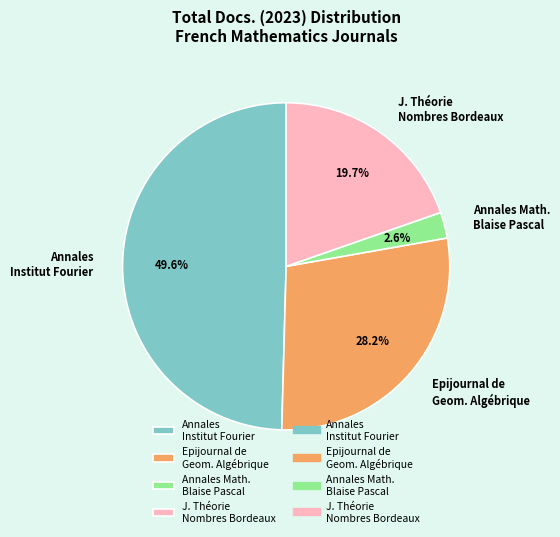

Combined, what portion of the pie is Epijournal de Geom. Algébrique and Annales Math. Blaise Pascal?

30.8%